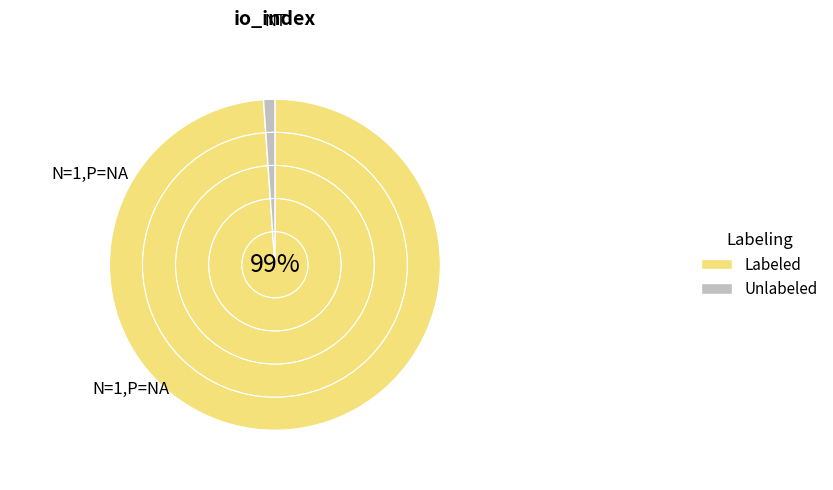

Which category has the biggest portion of the pie?

Labeled